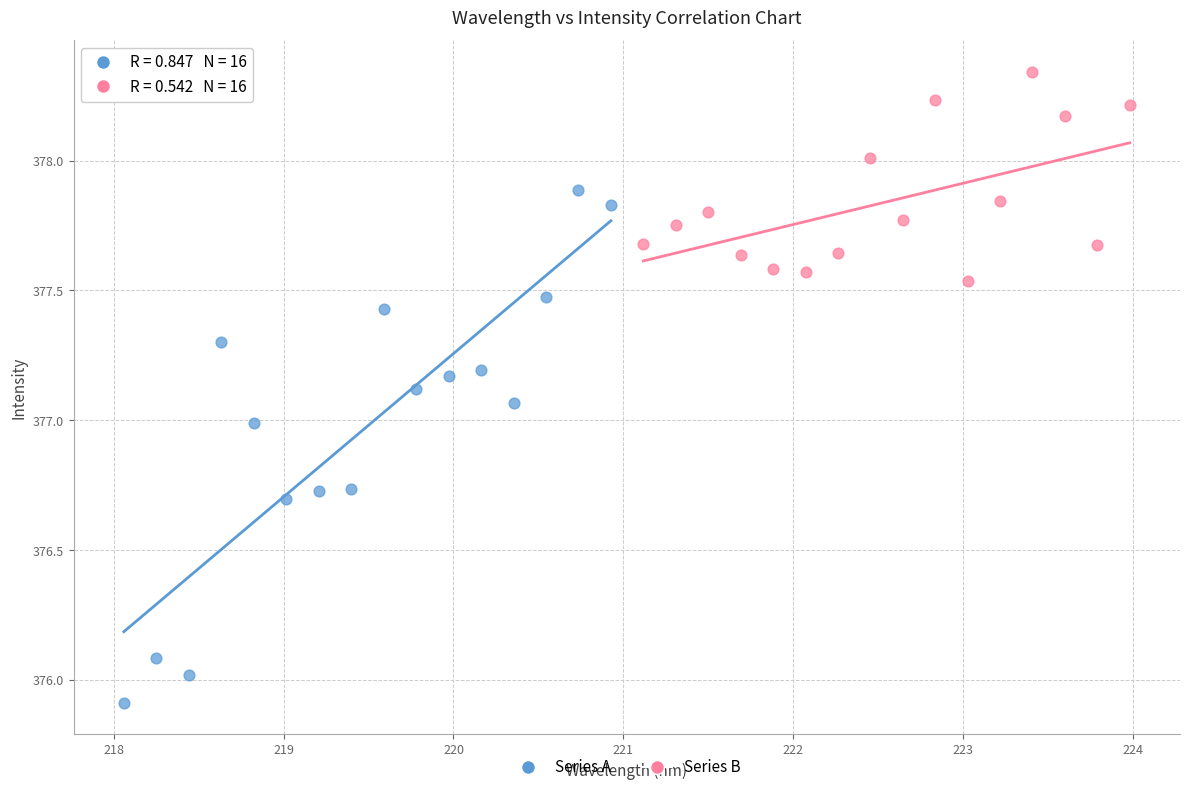

Which series has the largest Y range (max minus min)?

Series A